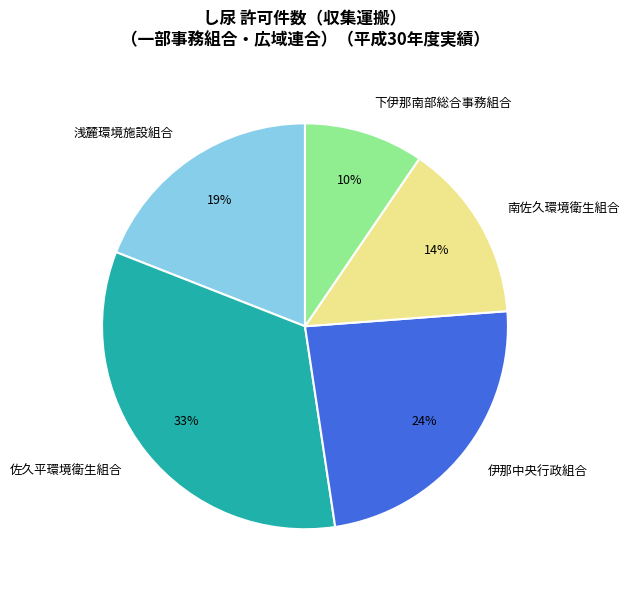

To the nearest percent, what is the average slice percentage?

20%